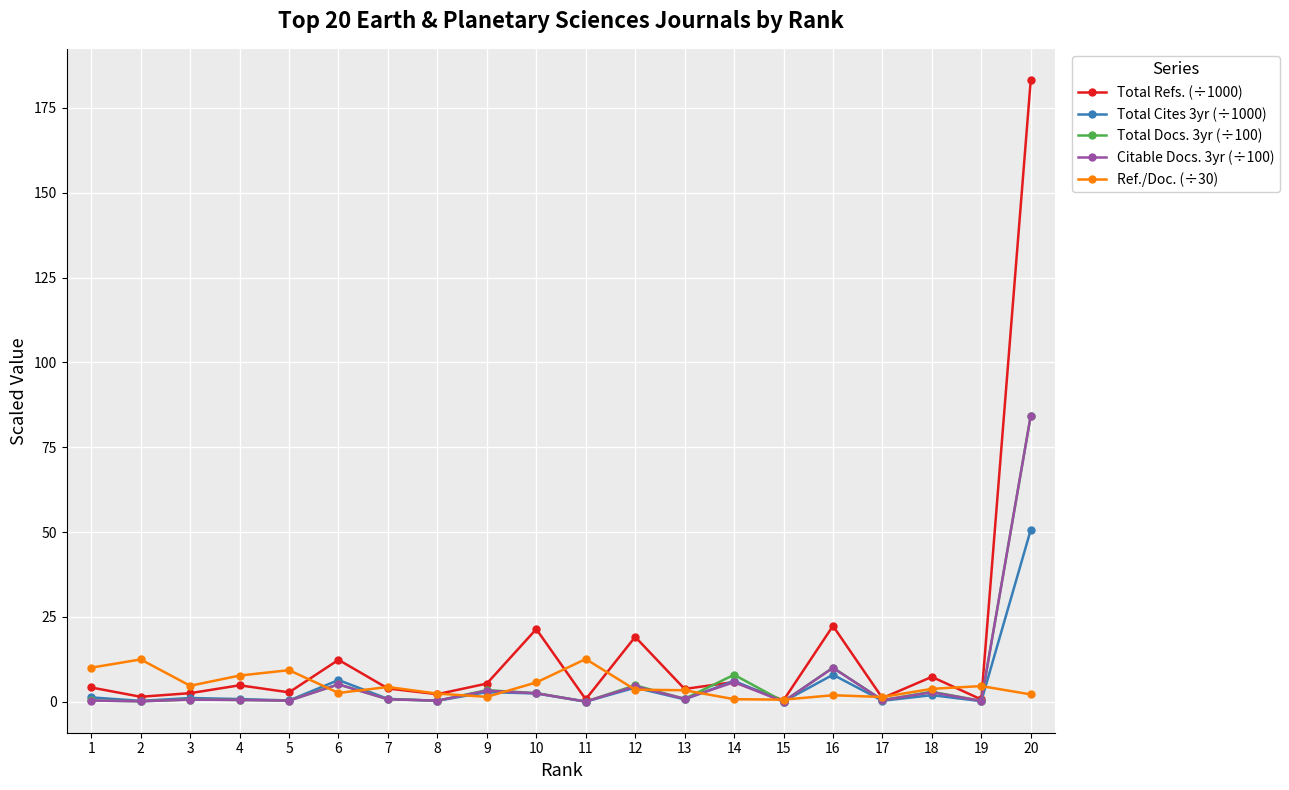

Which series has the largest total across all categories?

Total Refs. (÷1000)